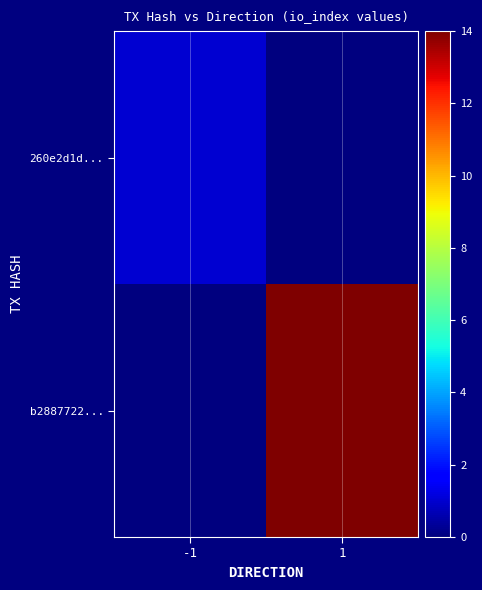

How many categories are shown in the chart?

2